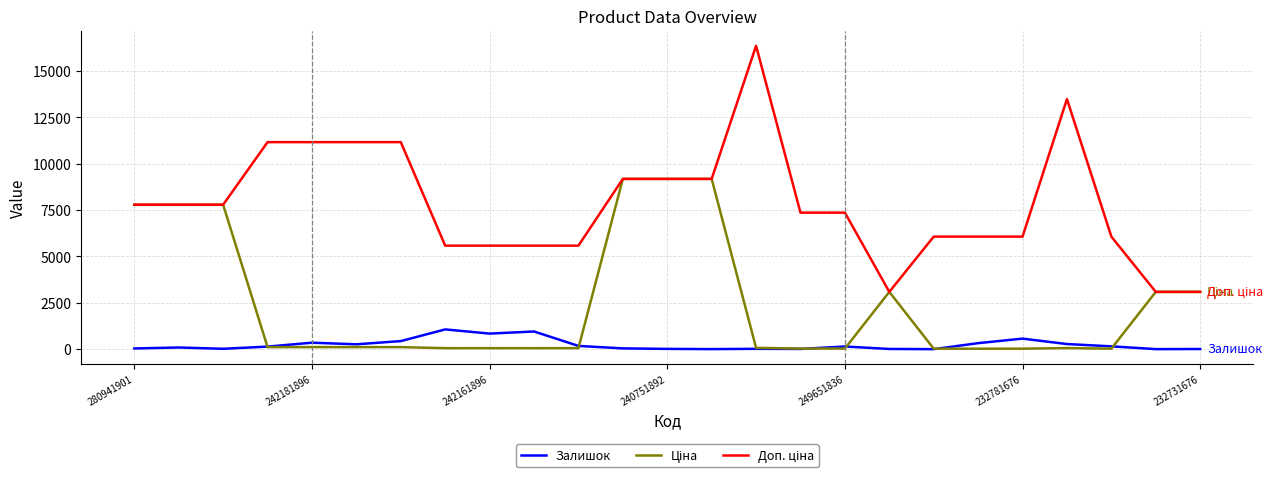

What is the greatest value displayed?

16366.5